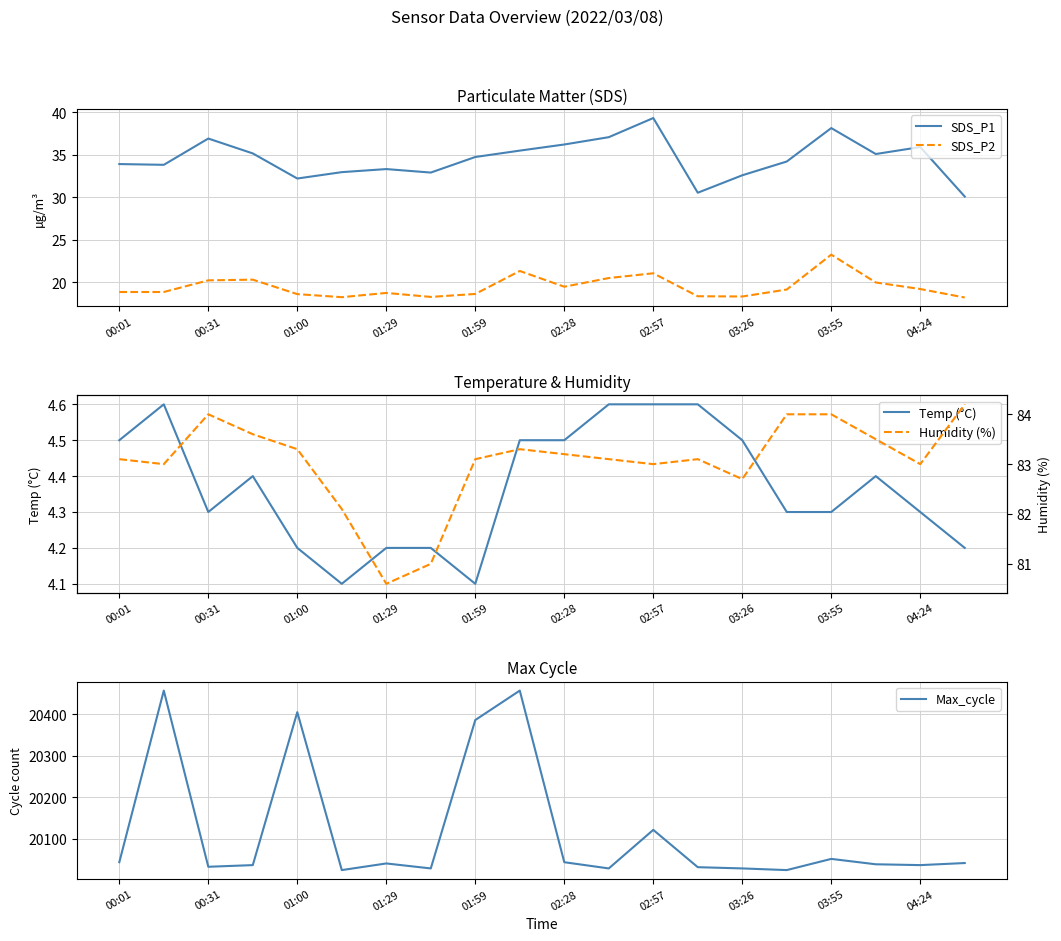

True or false: SDS_P1 and SDS_P2 cross at least once.

False